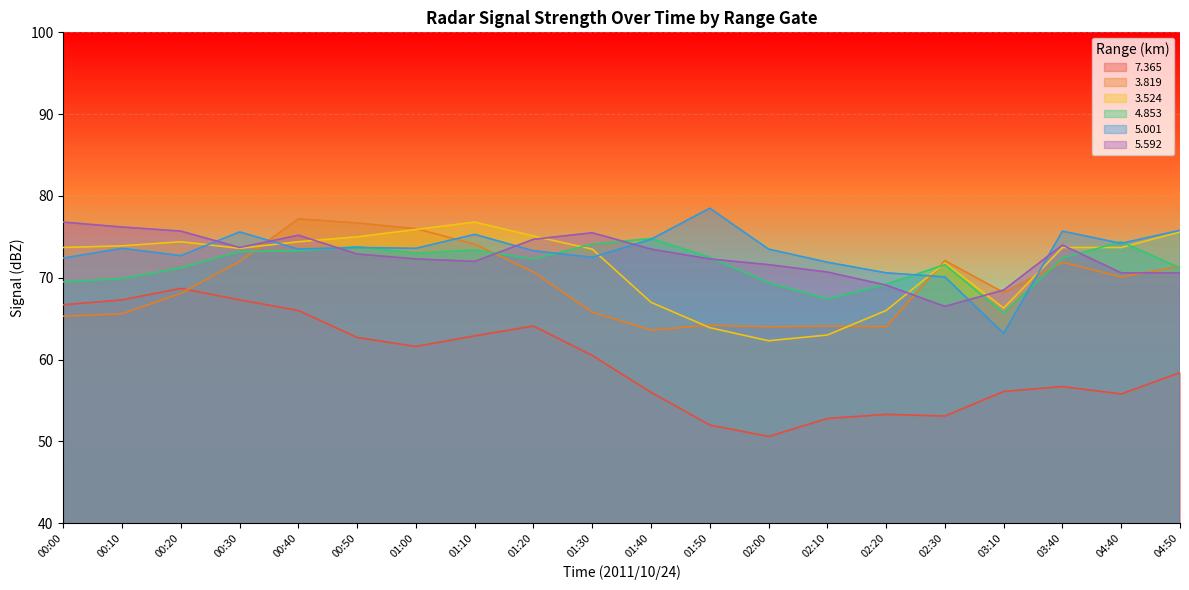

What is the difference between the maximum and second lowest values in the   5.001 series?

8.9